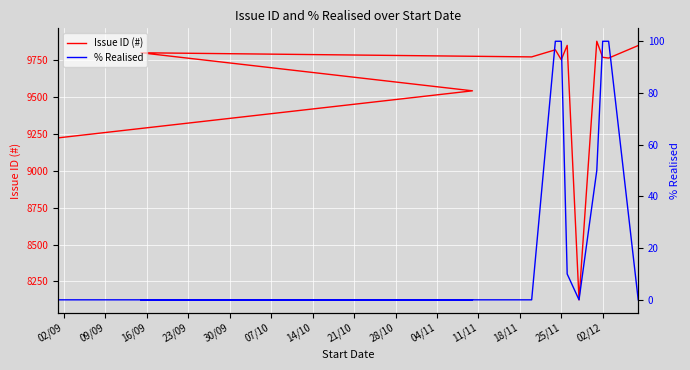

What is the difference between the maximum and minimum values in the % Realised series?

100